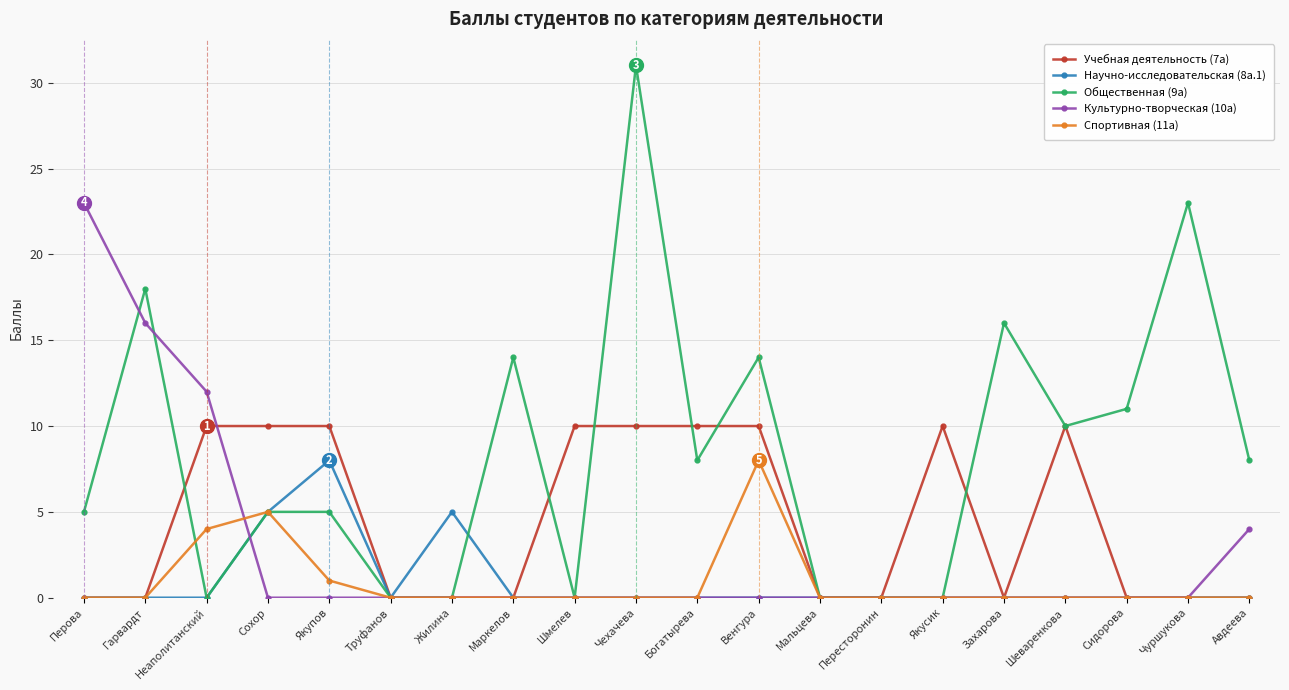

What is the difference between the highest and lowest values at Жилина?

5